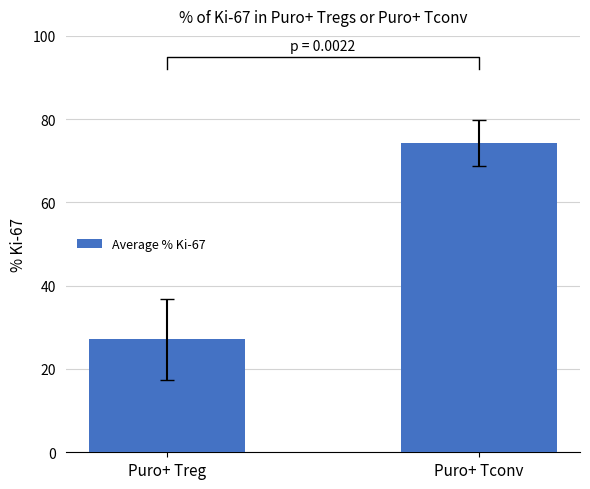

At which category does the chart reach its peak across all series?

Puro+ Tconv